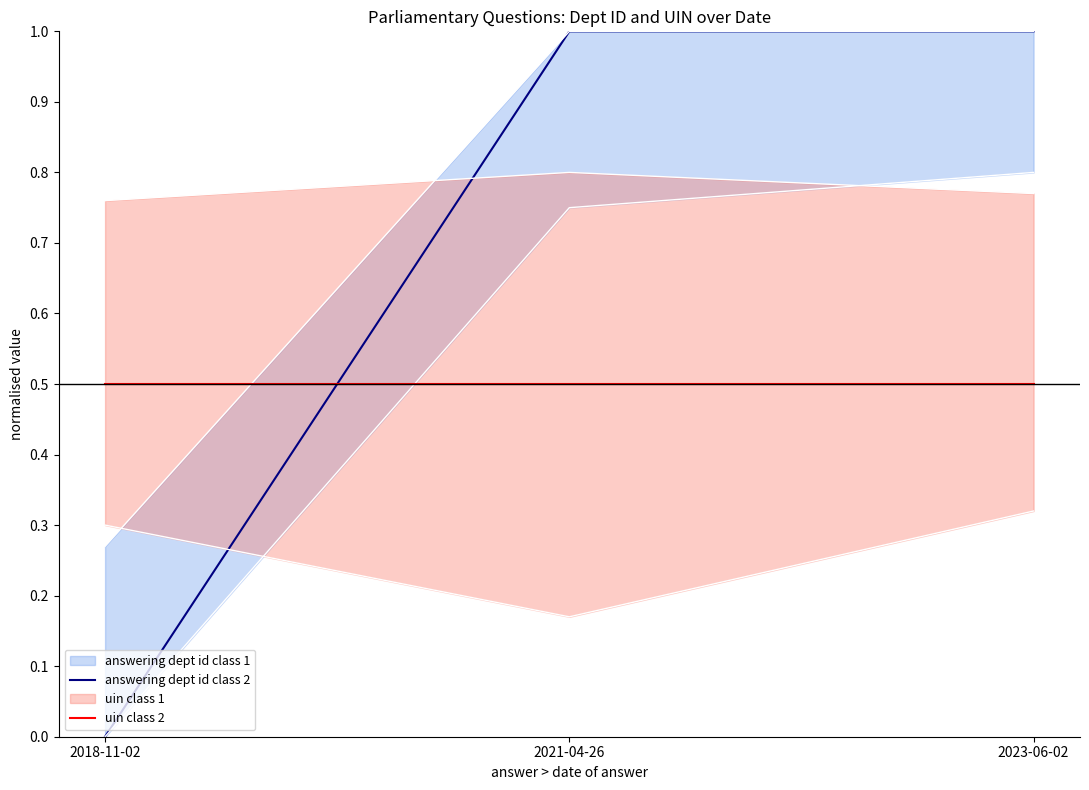

Does the chart have visible grid lines?

No